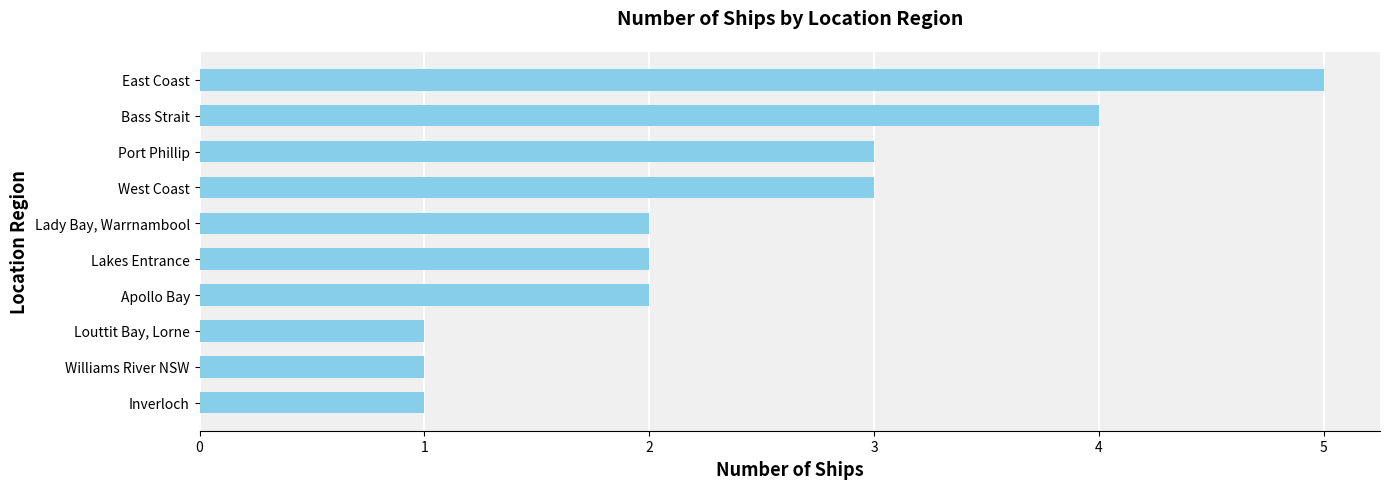

Is it true that the value at Apollo Bay is 1?

False